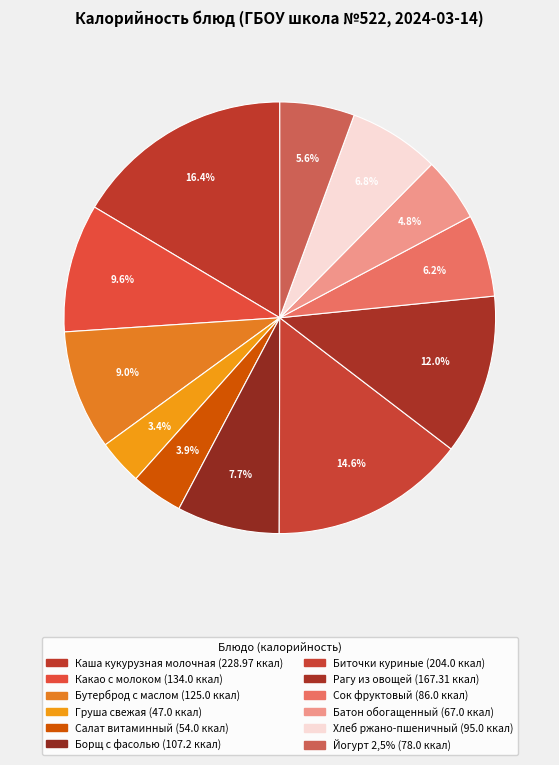

What is the smallest slice in the pie chart?

Груша свежая